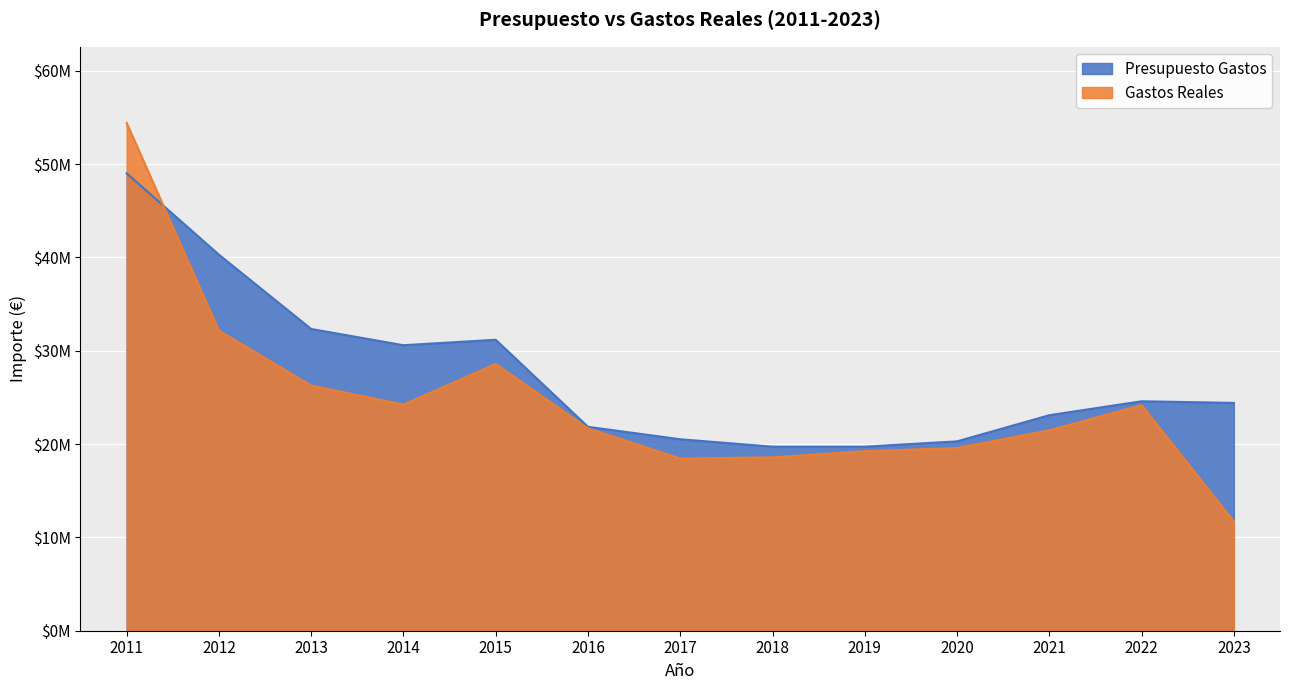

Which has a higher value, 2021 or 2023?

2023